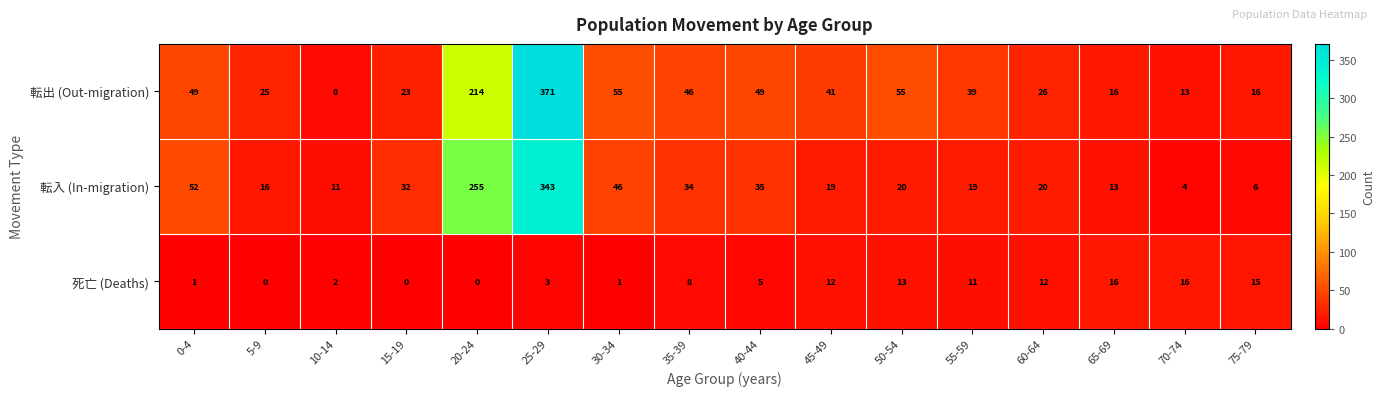

What is the sum of the 転入 (In-migration) values at 25-29 and 50-54?

363